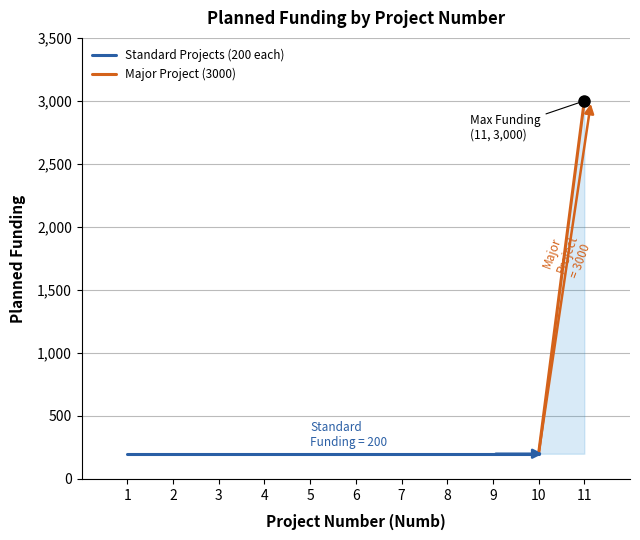

Reading left to right, what are all the values shown in this chart?

1=200	2=200	3=200	4=200	5=200	6=200	7=200	8=200	9=200	10=200	11=3000